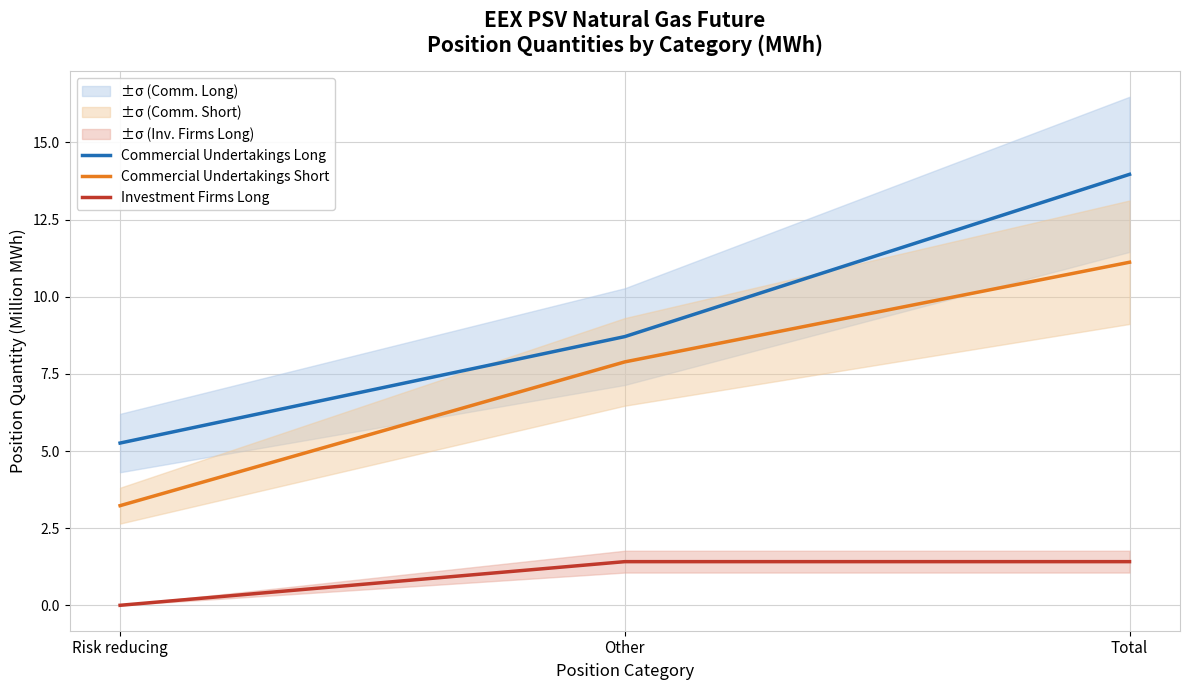

What are all the series names shown in the legend?

Commercial Undertakings Long, Commercial Undertakings Short, Investment Firms Long